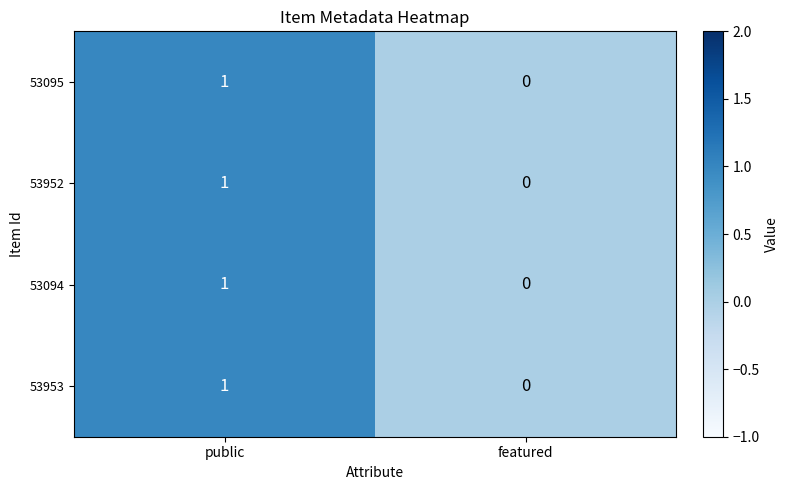

Rank the categories by 53953 value from highest to lowest.

public, featured